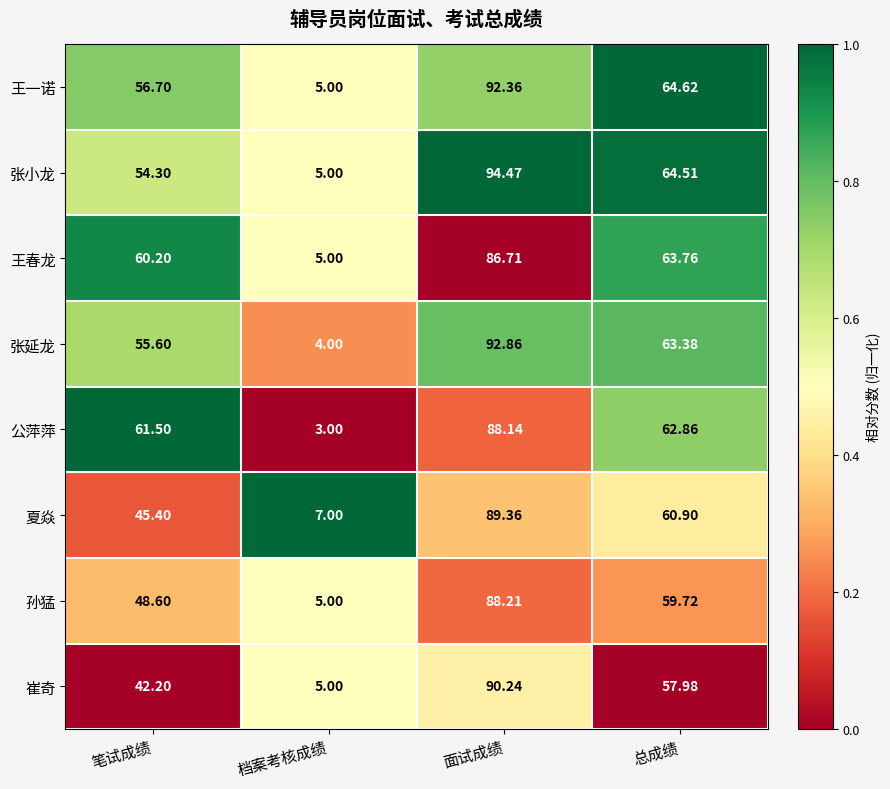

What is the total value across all series at 总成绩?

497.7